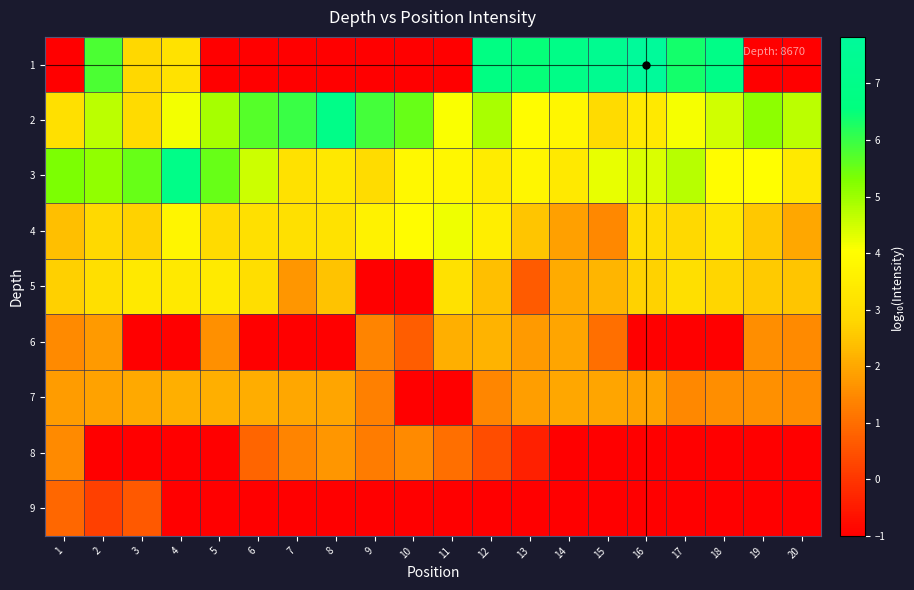

At which category is the sum across all series the highest?

2